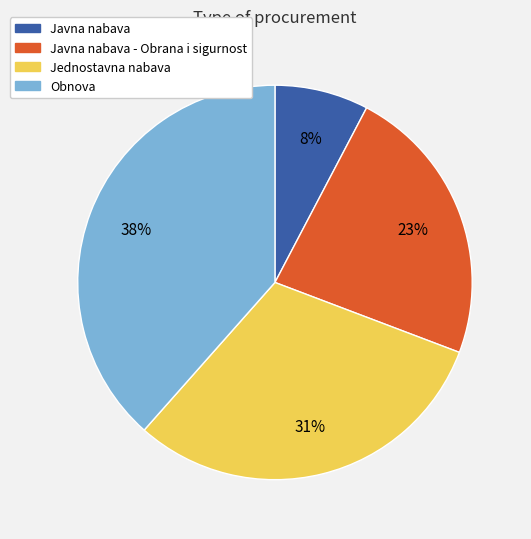

Does Javna nabava represent more than half of the total?

No